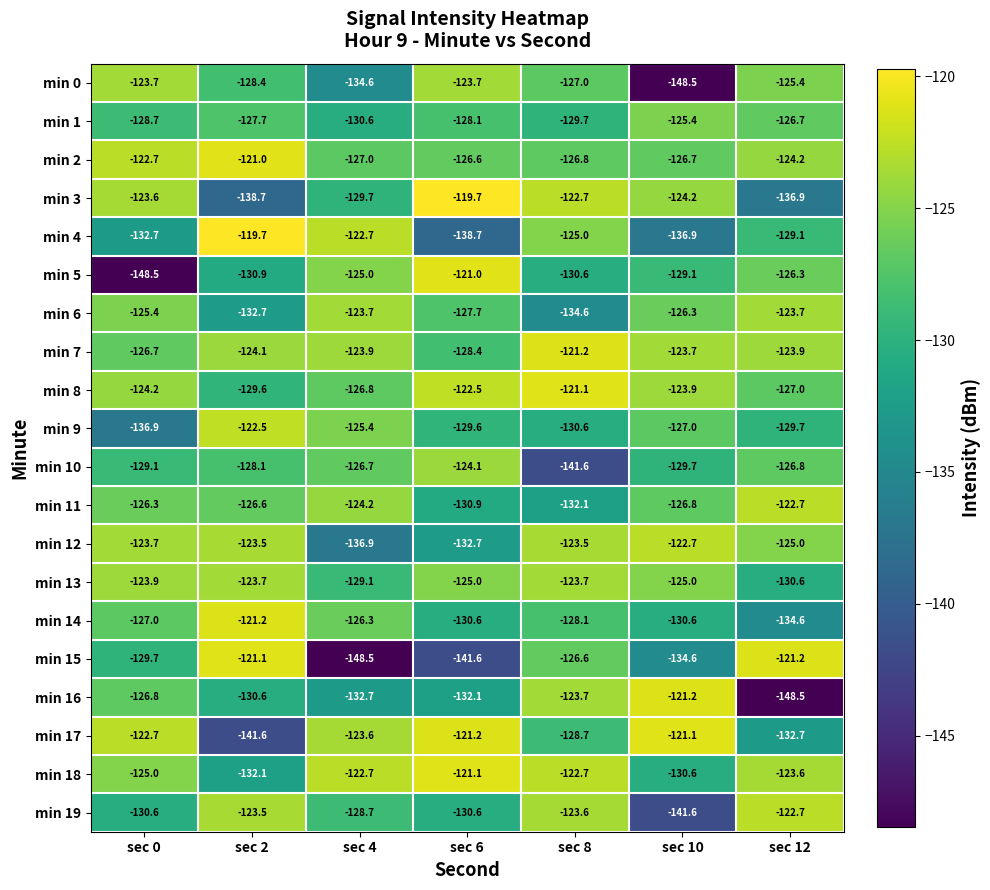

Which category has the lowest value in the min 15 series?

sec 4